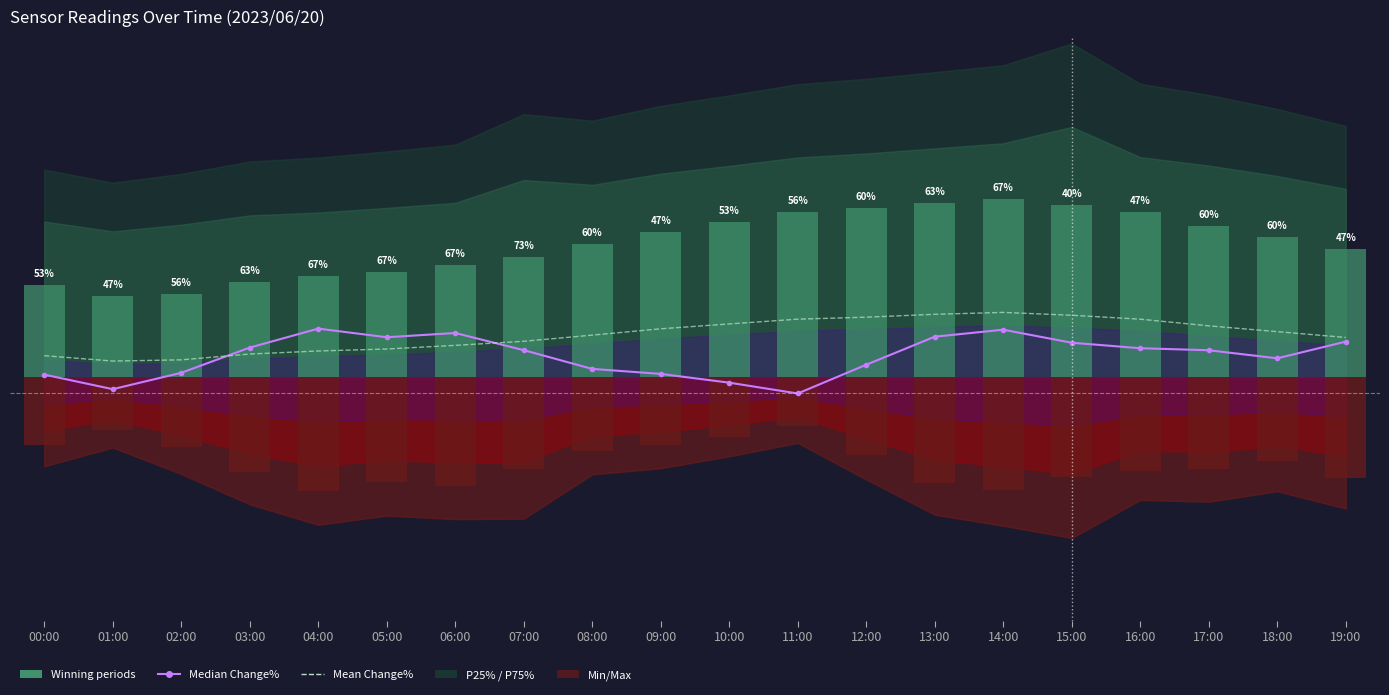

How many values in the Median Change% series exceed 0?

17